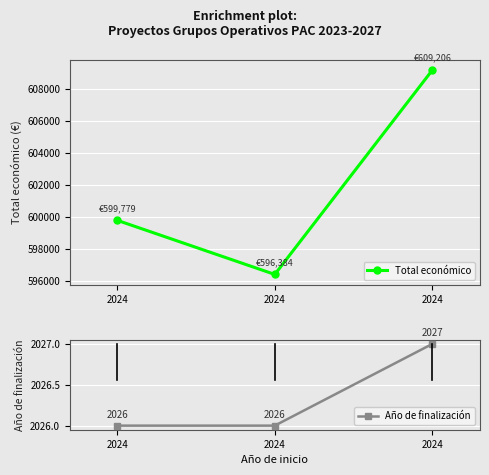

Between 2024 and 2024, which series saw the biggest shift?

Total económico